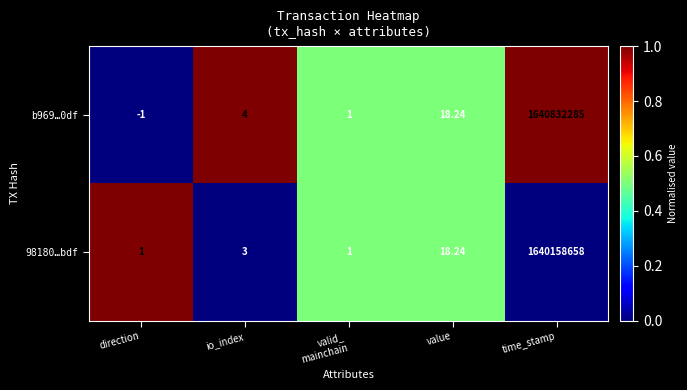

At which category does the chart reach its peak across all series?

time_stamp